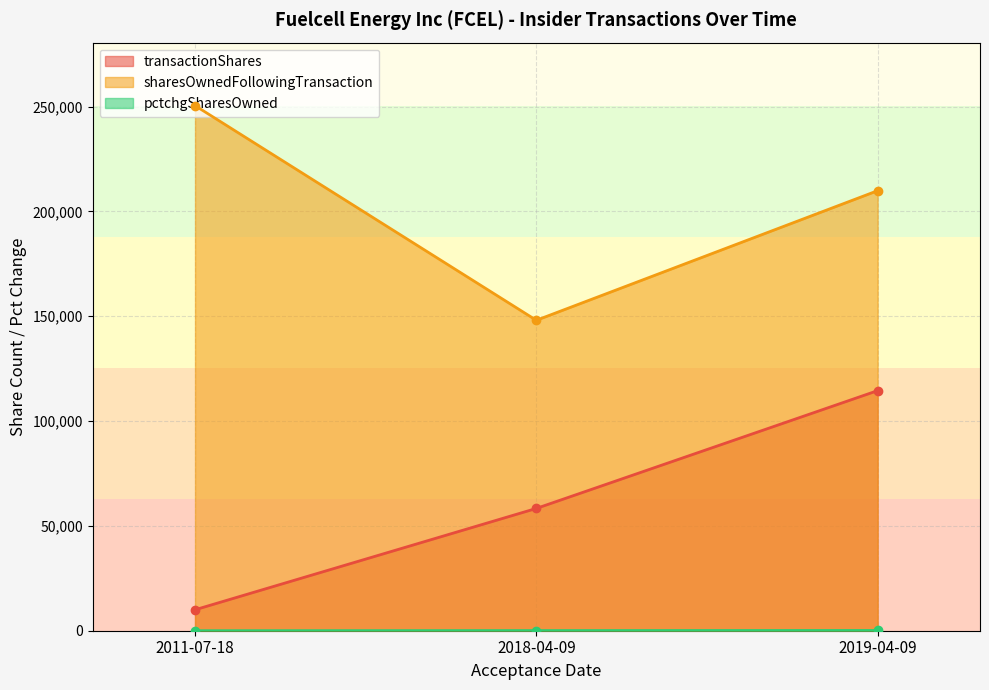

Which label corresponds to the smallest value in the chart?

2011-07-18